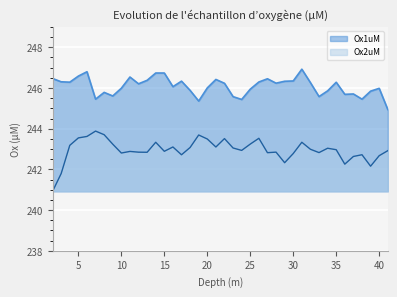

What is the difference between the Ox2uM values at 18 and 6?

0.5